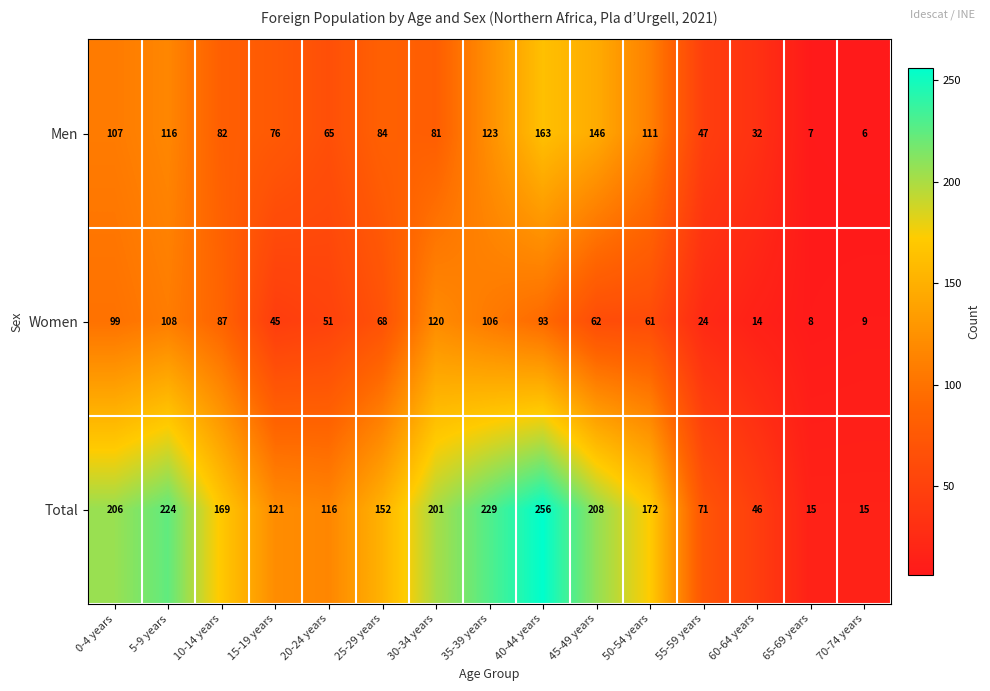

What is the spread (max minus min) of values at 40-44 years?

163